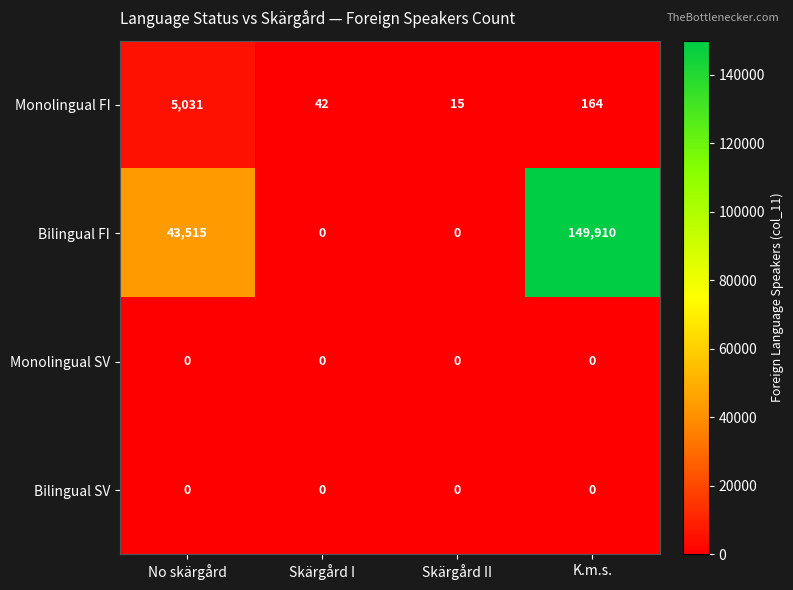

How many Bilingual FI values are between 0 and 149910?

4